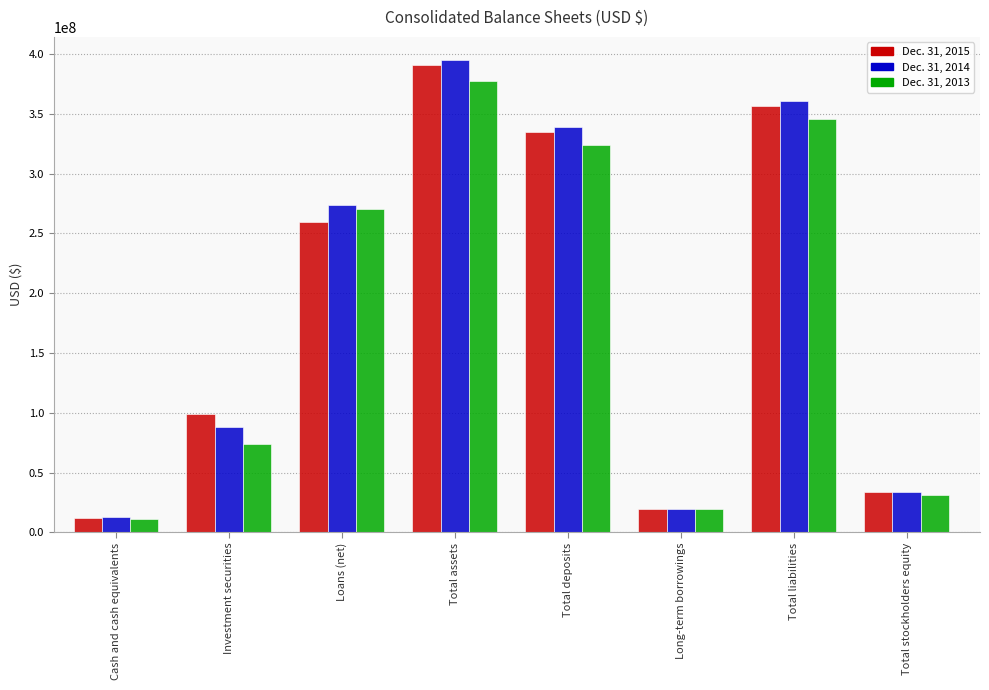

How many groups of bars are there?

8